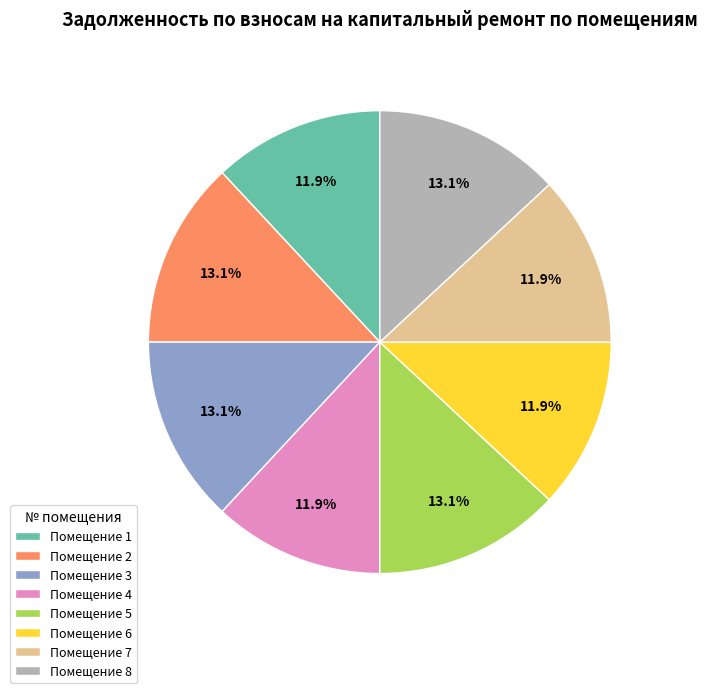

Approximately how many times larger is the value at Помещение 3 compared to Помещение 6?

1.1